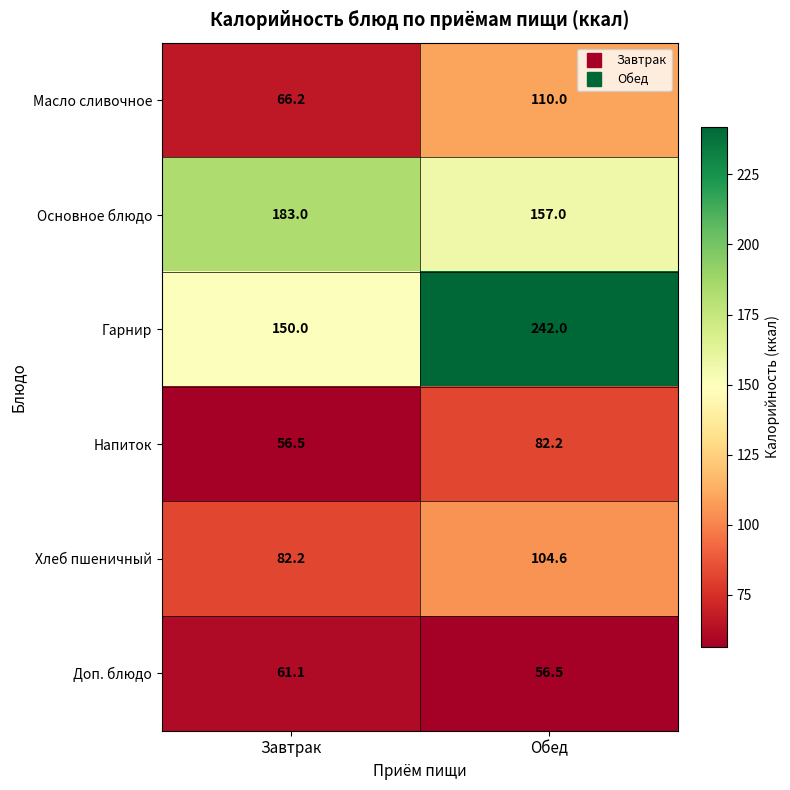

Reading left to right, list all the values displayed in this chart.

Масло сливочное: 66.2	110.0
Основное блюдо: 183.0	157.0
Гарнир: 150.0	242.0
Напиток: 56.5	82.2
Хлеб пшеничный: 82.2	104.6
Доп. блюдо: 61.1	56.5